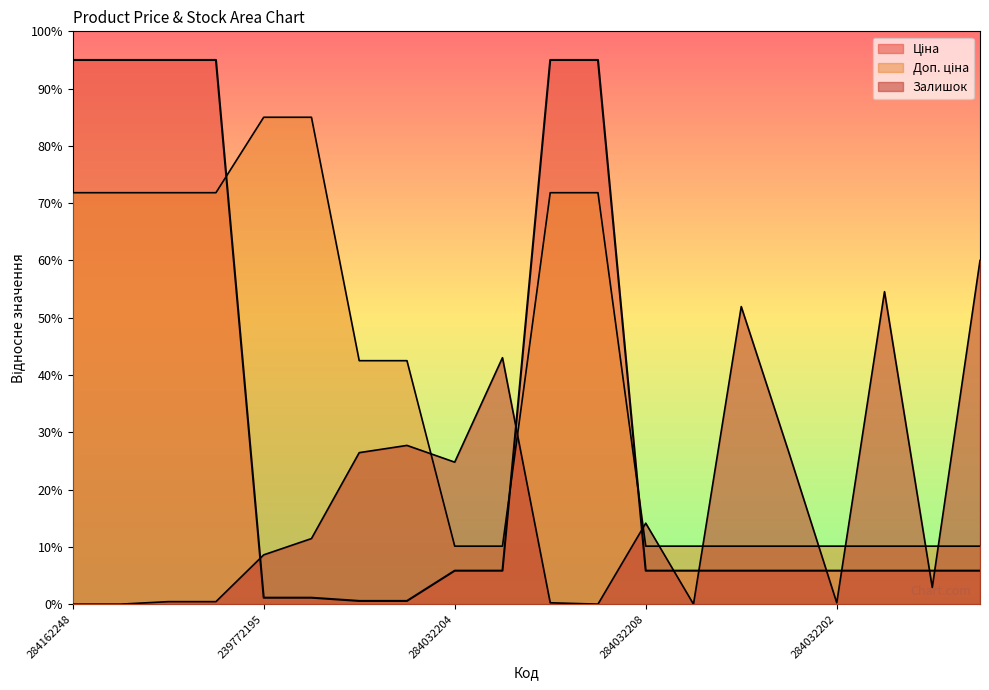

The value of Ціна at 284032207 is 5.8. True or false?

True